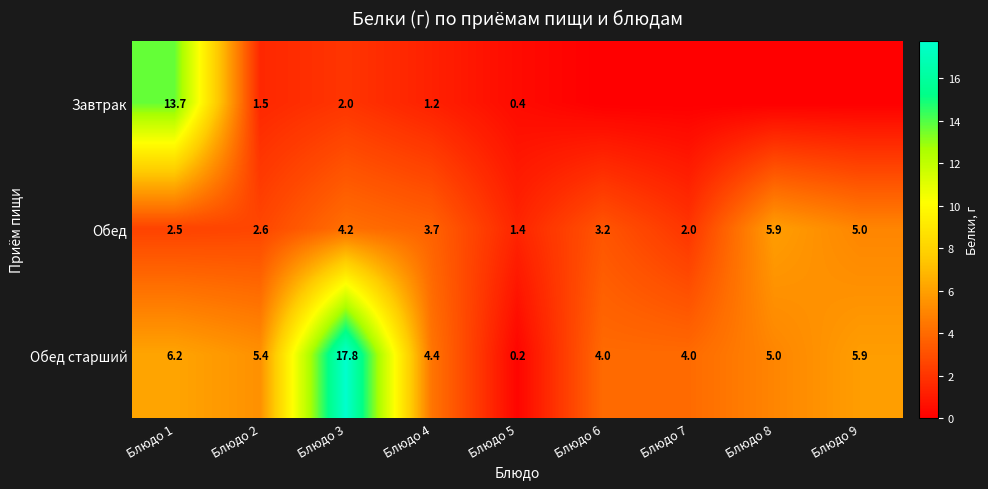

At Блюдо 1, list the series in order from largest to smallest.

Завтрак, Обед старший, Обед